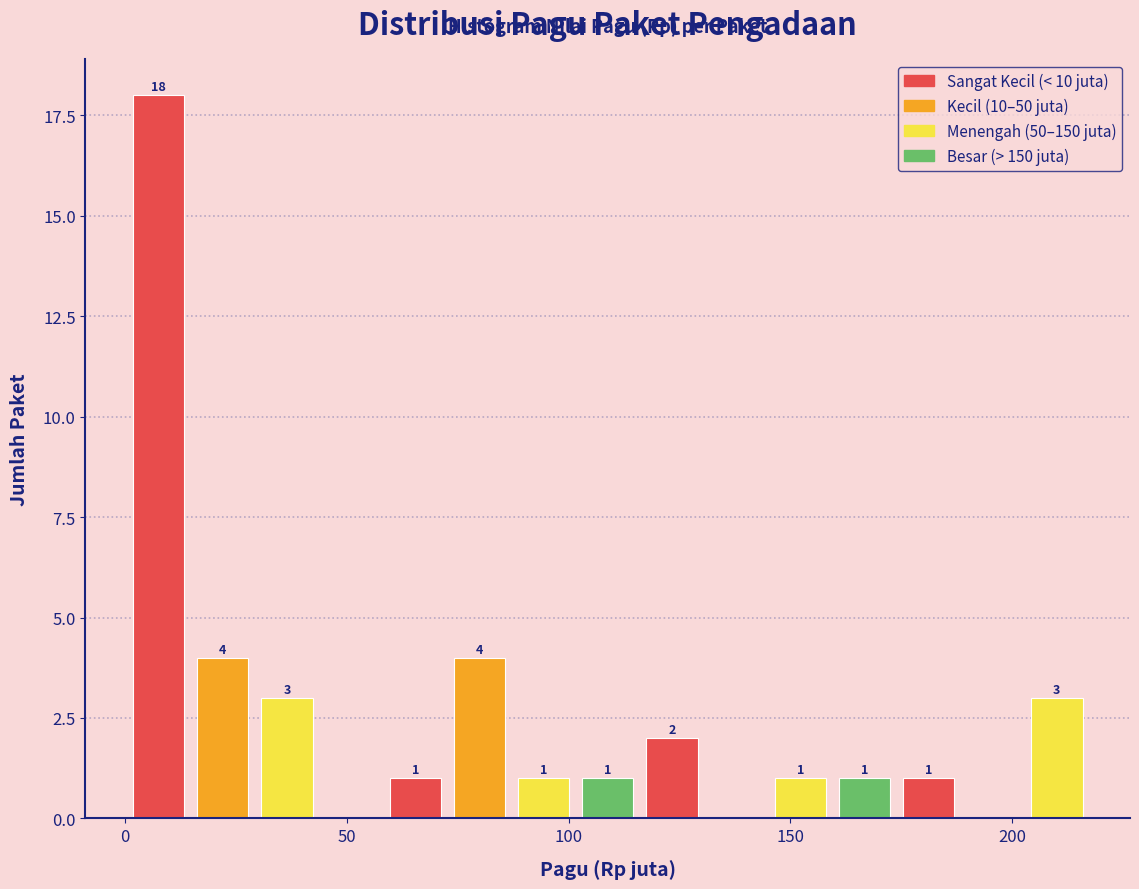

Around what value on the x-axis is the tallest bar? Give the approximate position of its centre, as read against the axis.

10